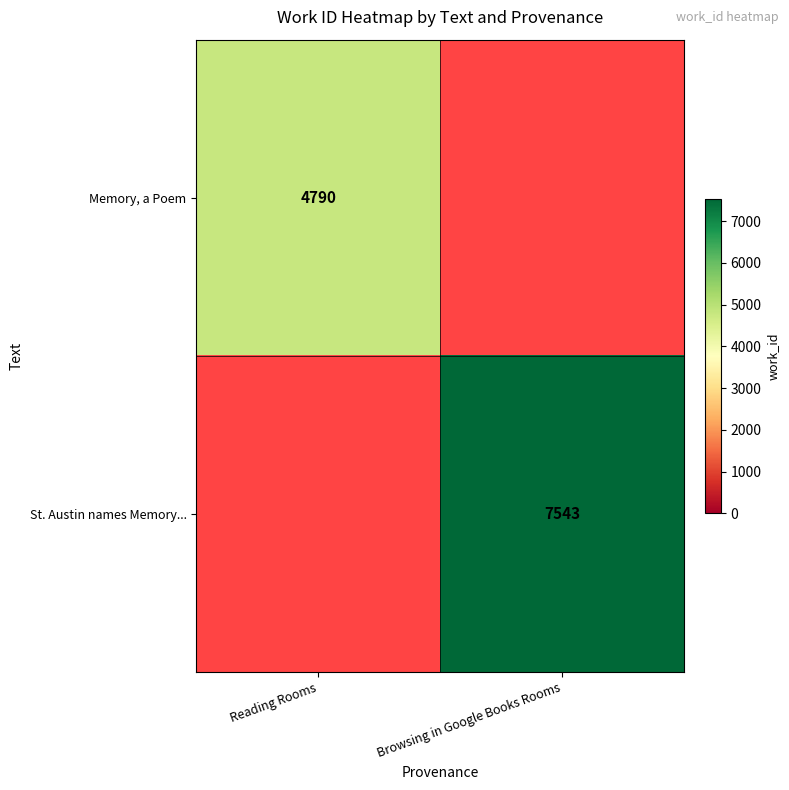

Count the number of data series in this chart.

2